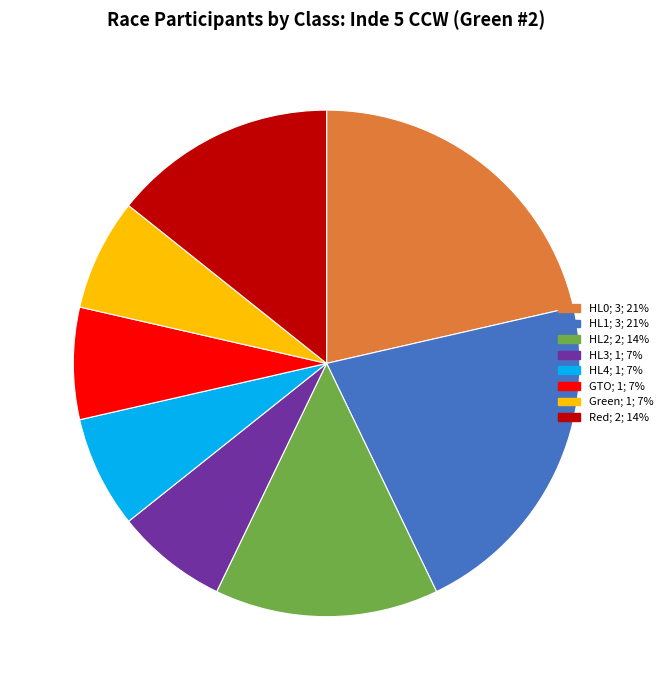

Is the sum of HL2 and HL0 greater than half?

No